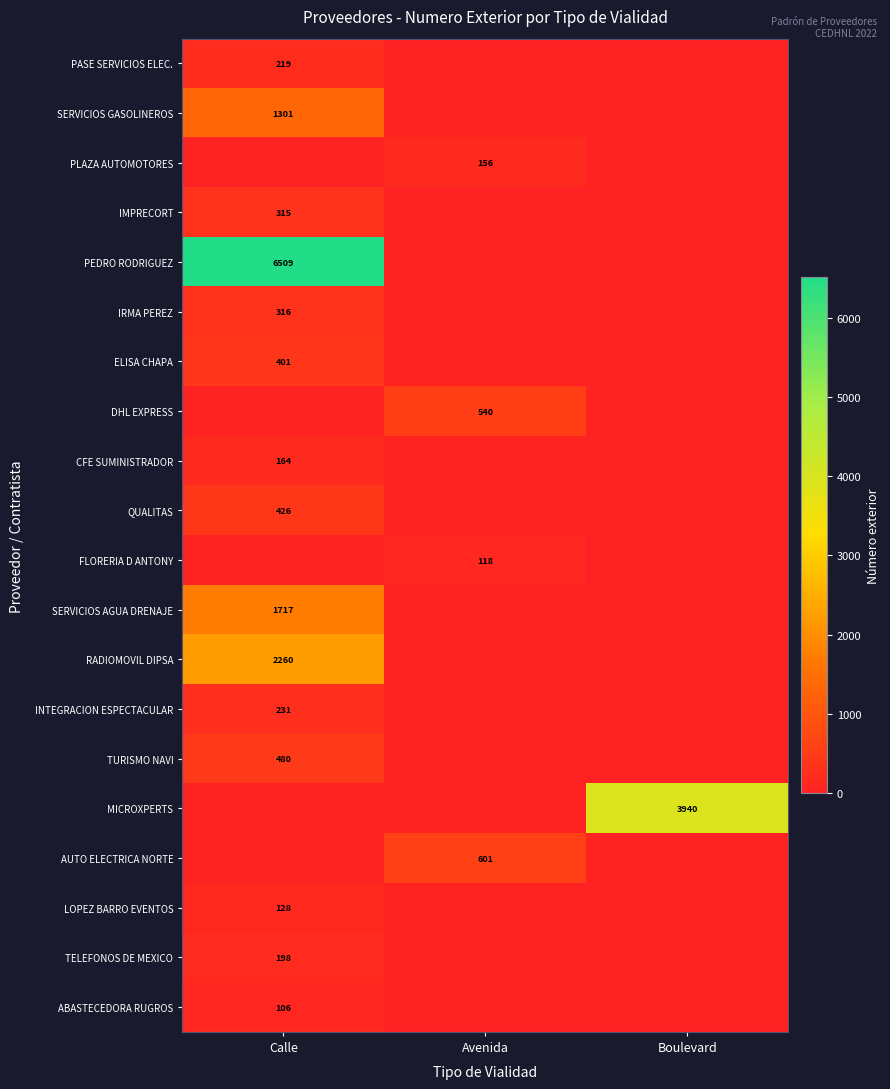

Between Calle and Avenida, which is larger?

Calle